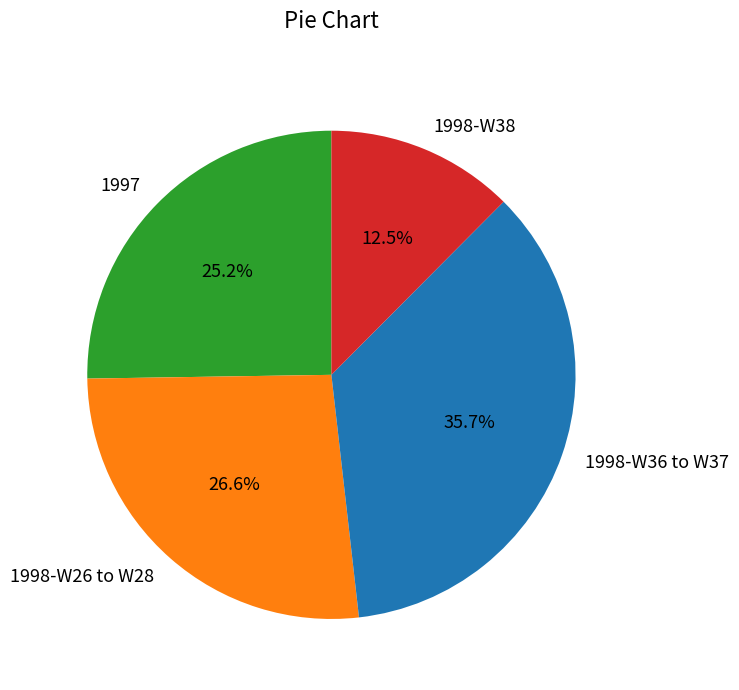

Which has a higher value, 1998-W38 or 1997?

1997